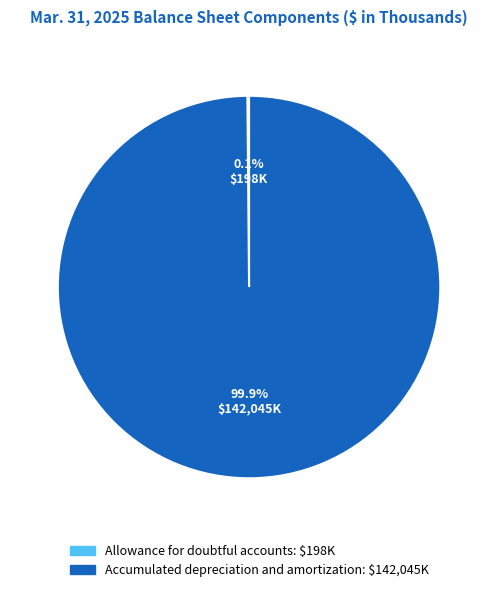

To the nearest percent, what is the average slice percentage?

50%